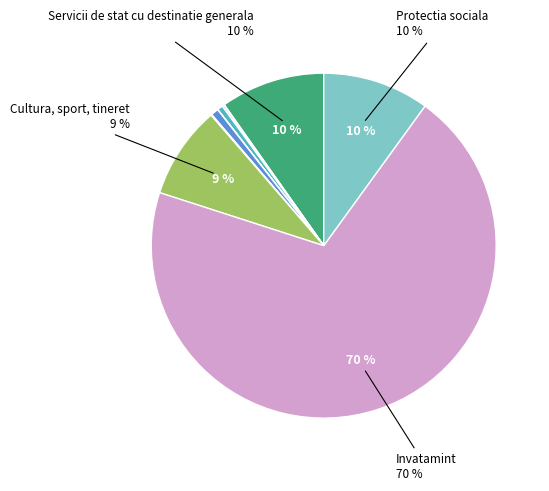

Is there a majority slice in this chart?

Yes